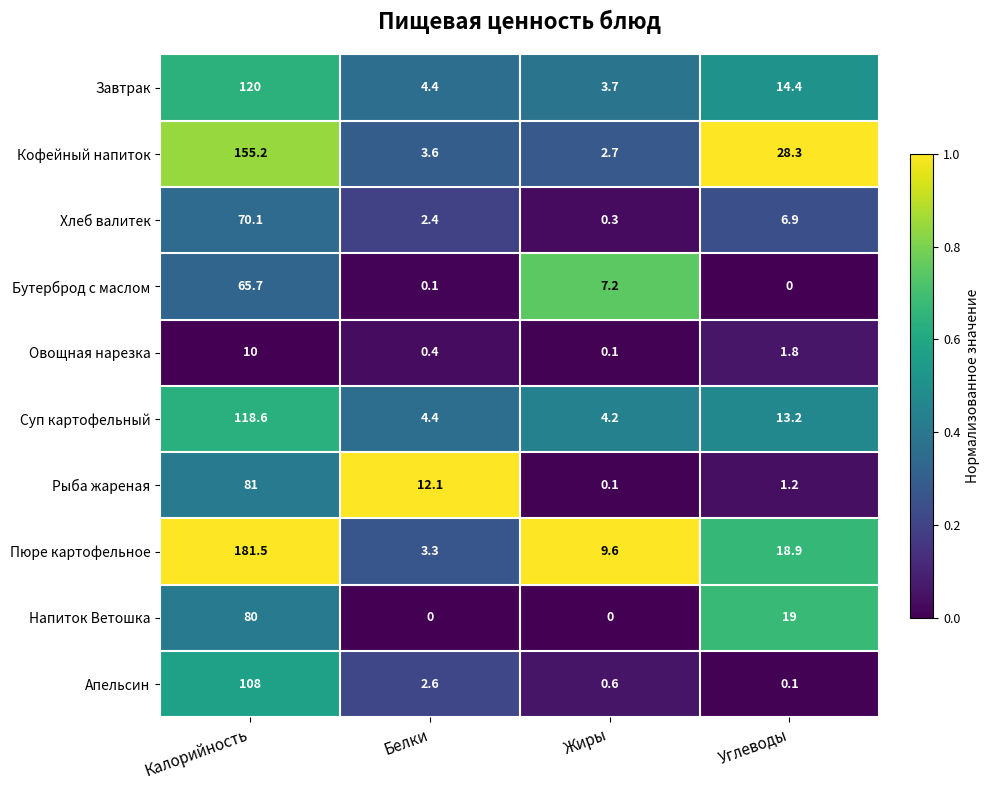

Which series has the widest spread of values?

Пюре картофельное